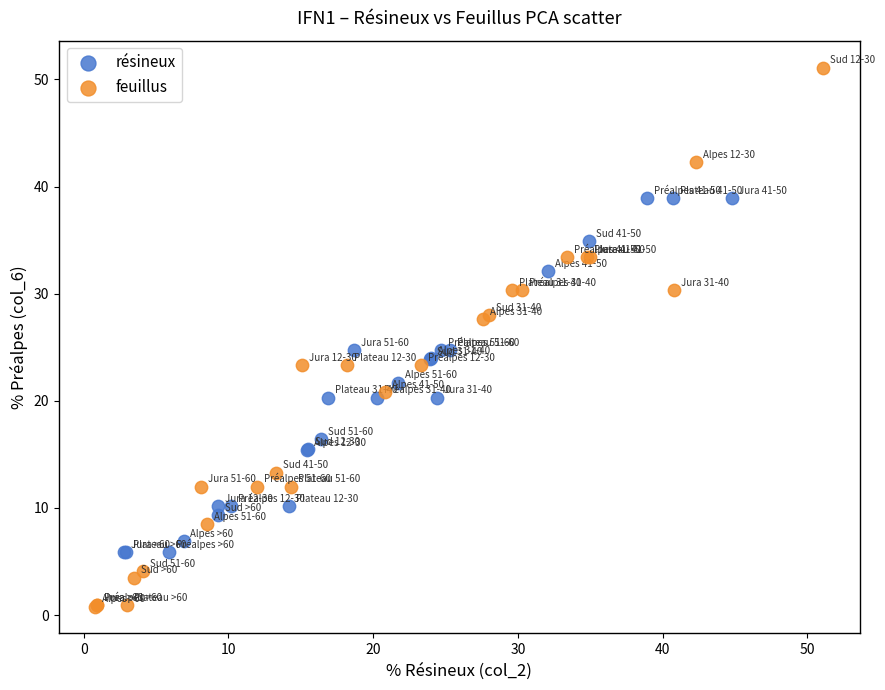

Which series has the largest Y range (max minus min)?

feuillus